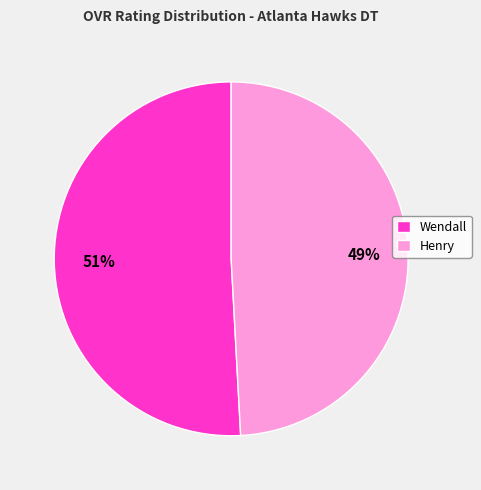

Count the number of slices in the pie.

2